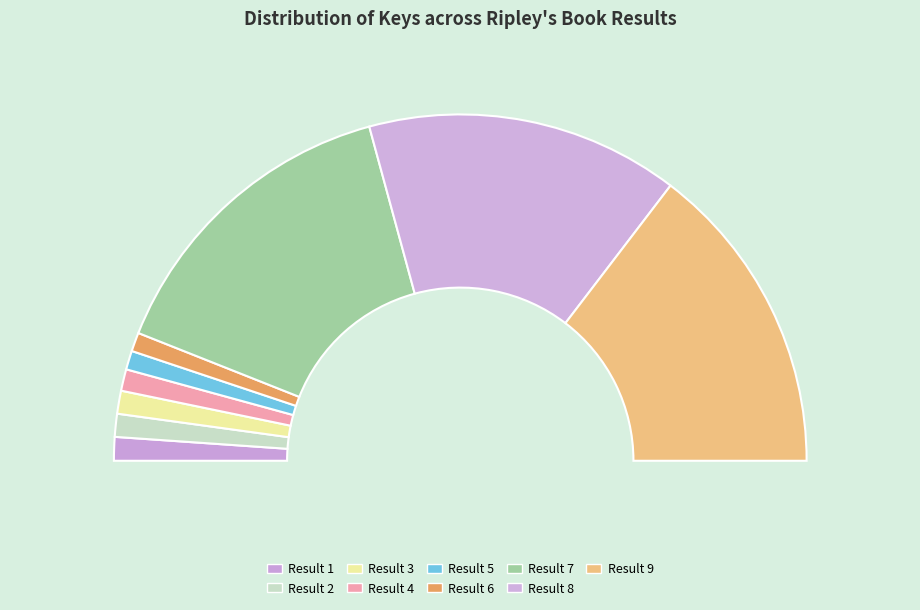

What percentage is the 7 slice, to the nearest percent?

30%